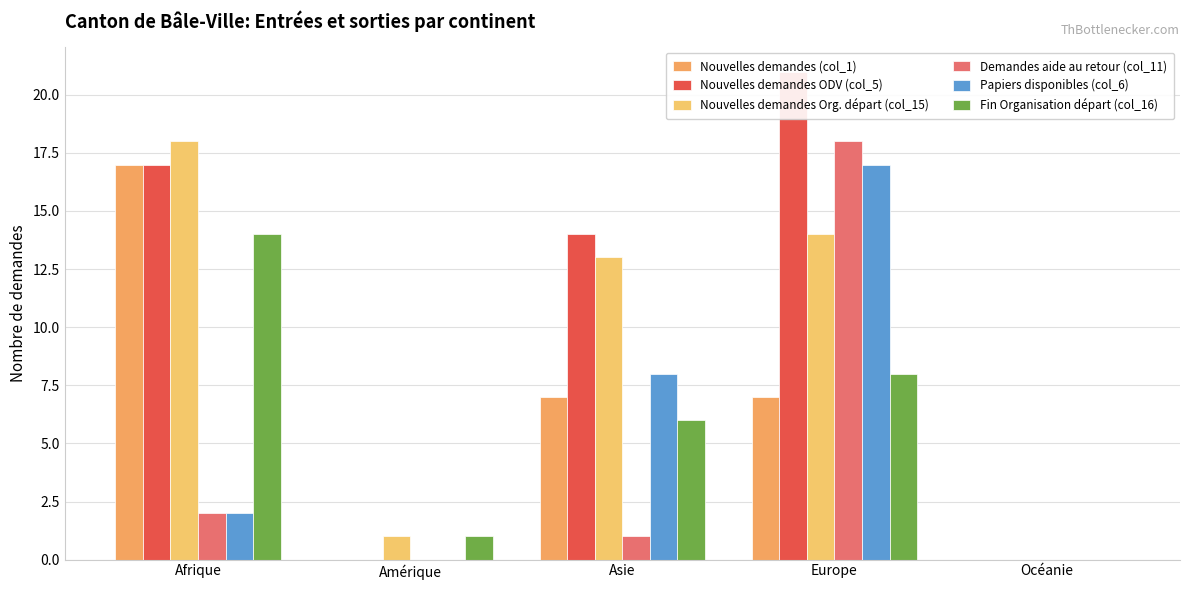

True or false: Demandes aide au retour (col_11) has a value of -12 at Océanie.

False